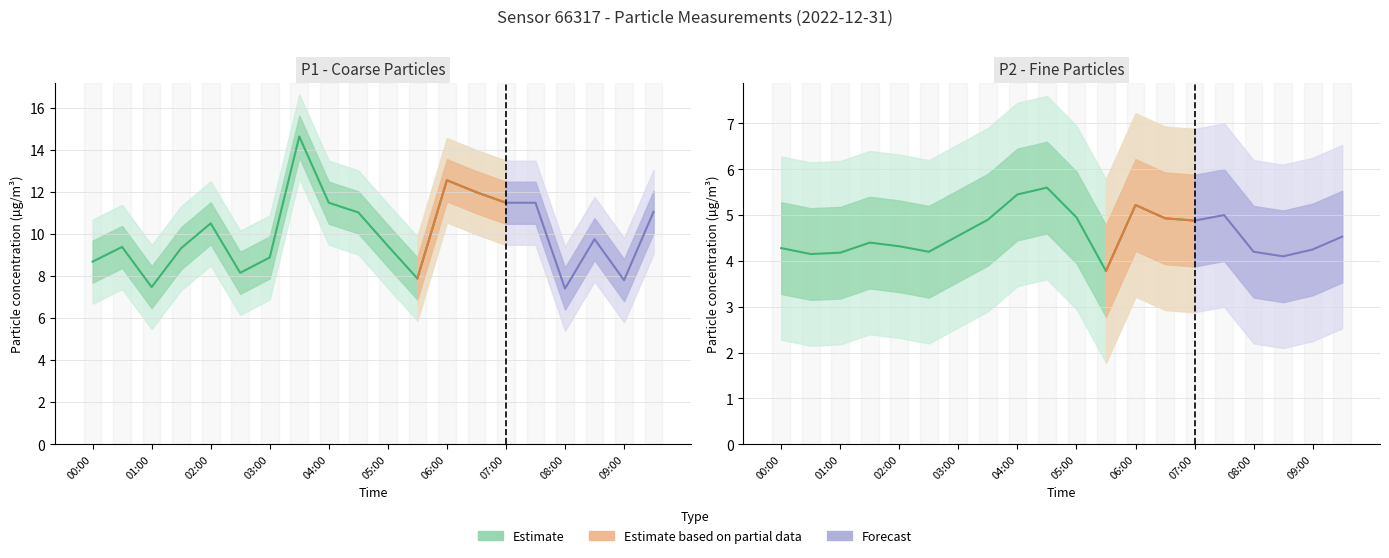

True or false: P2 has more than 1 interior local peaks.

True